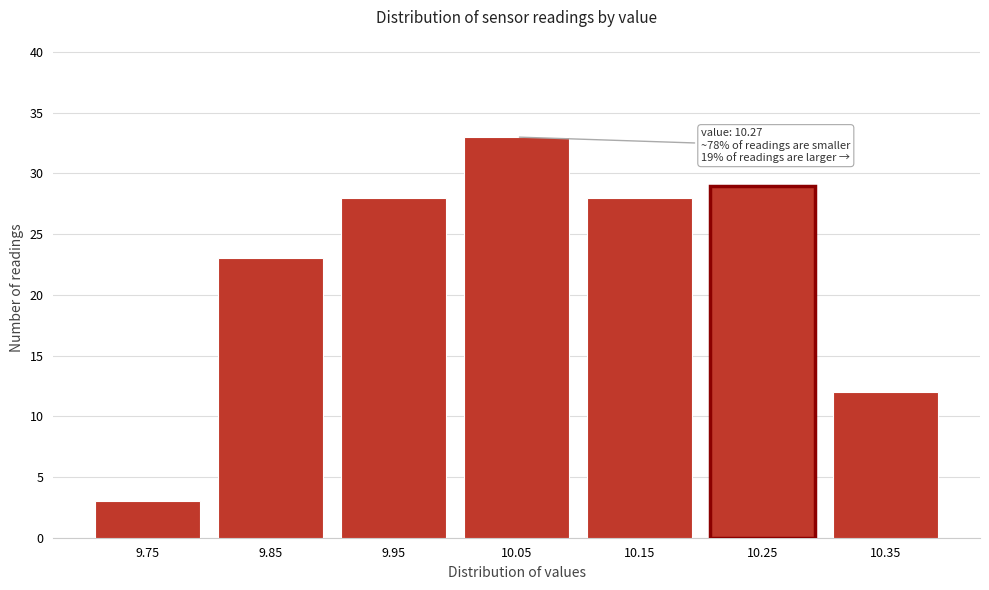

Reading right to left, list all the values displayed in this chart.

12	29	28	33	28	23	3